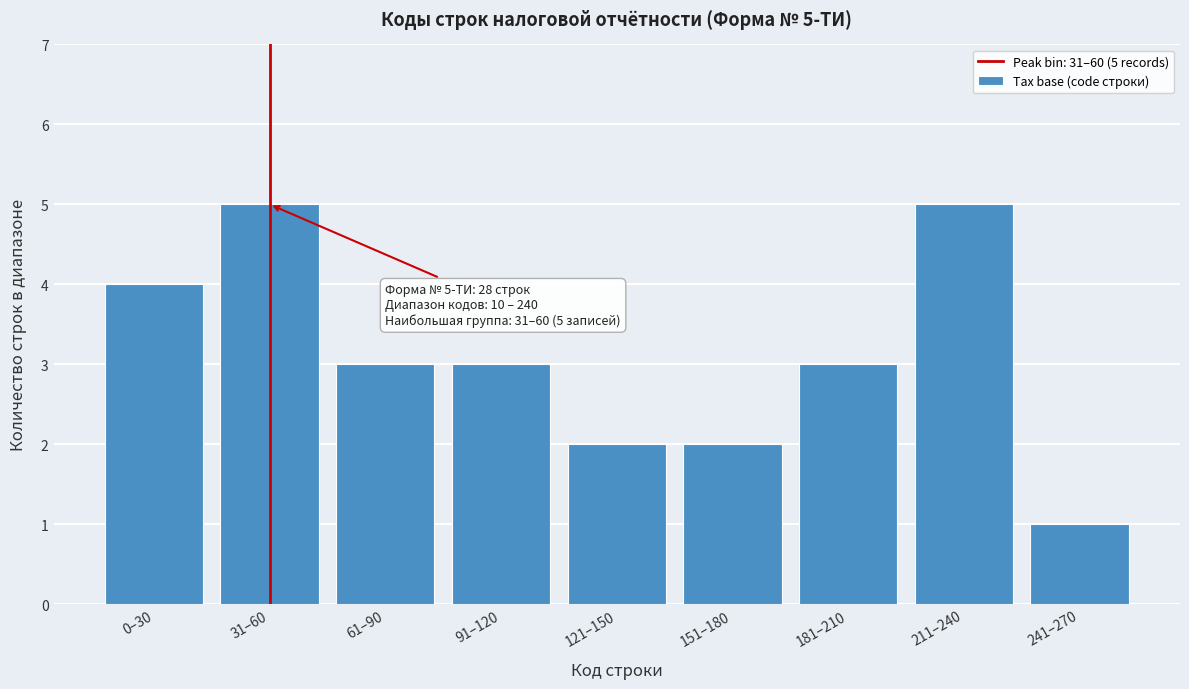

Reading left to right, what are all the values shown in this chart?

4	5	3	3	2	2	3	5	1